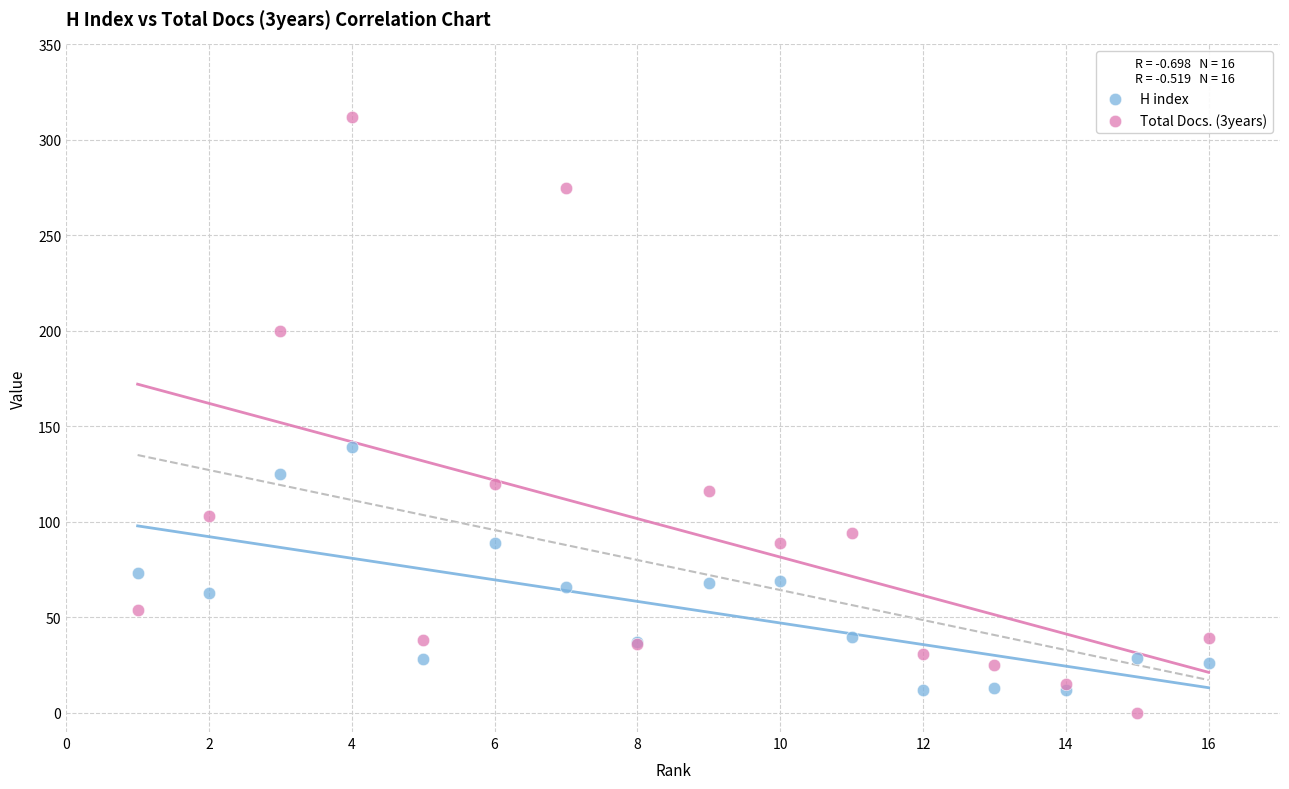

Which series has the largest Y range (max minus min)?

Total Docs. (3years)